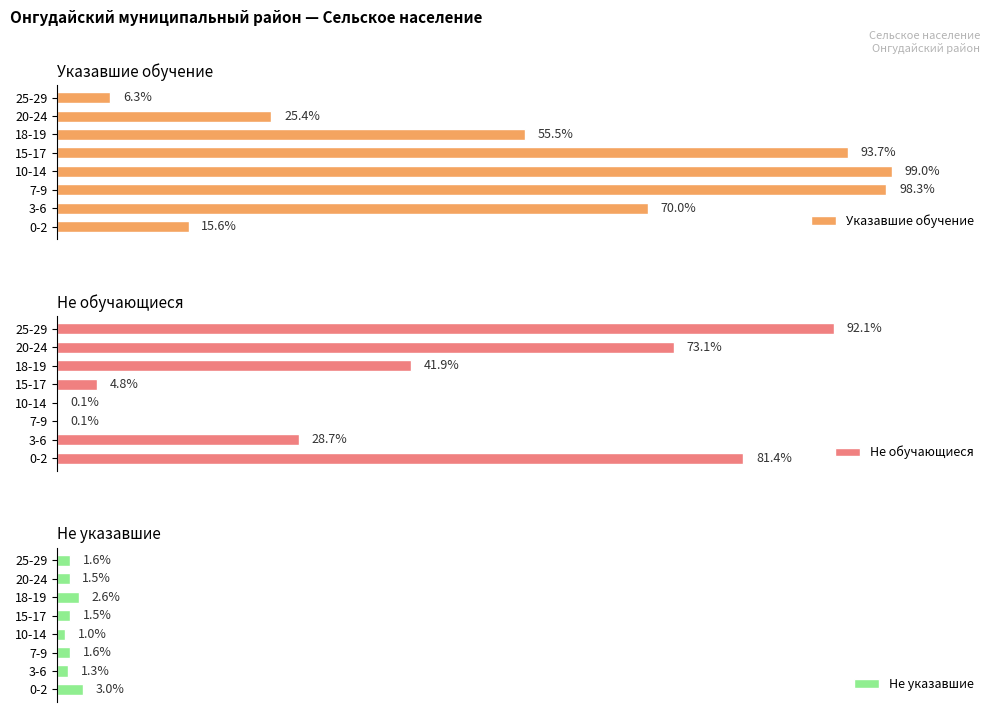

At which label does Указавшие обучение reach its minimum?

25-29